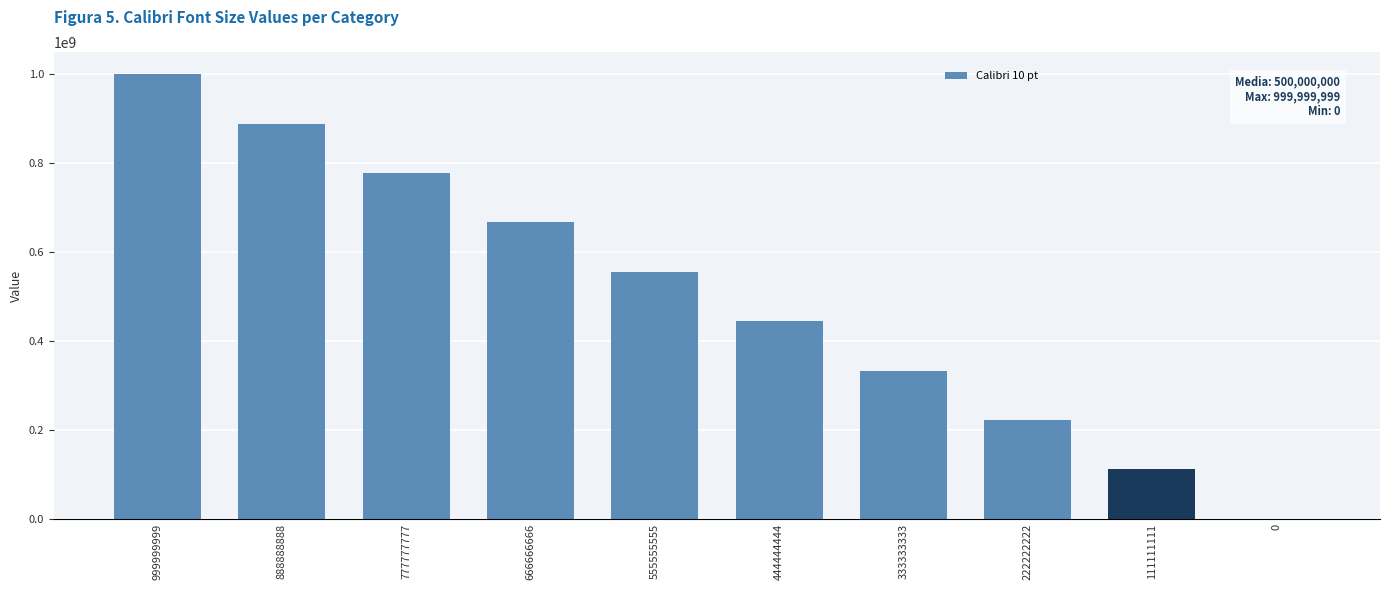

Reading left to right, transcribe all the data shown in this chart.

999999999=999999999	888888888=888888888	777777777=777777777	666666666=666666666	555555555=555555555	444444444=444444444	333333333=333333333	222222222=222222222	111111111=111111111	0=0